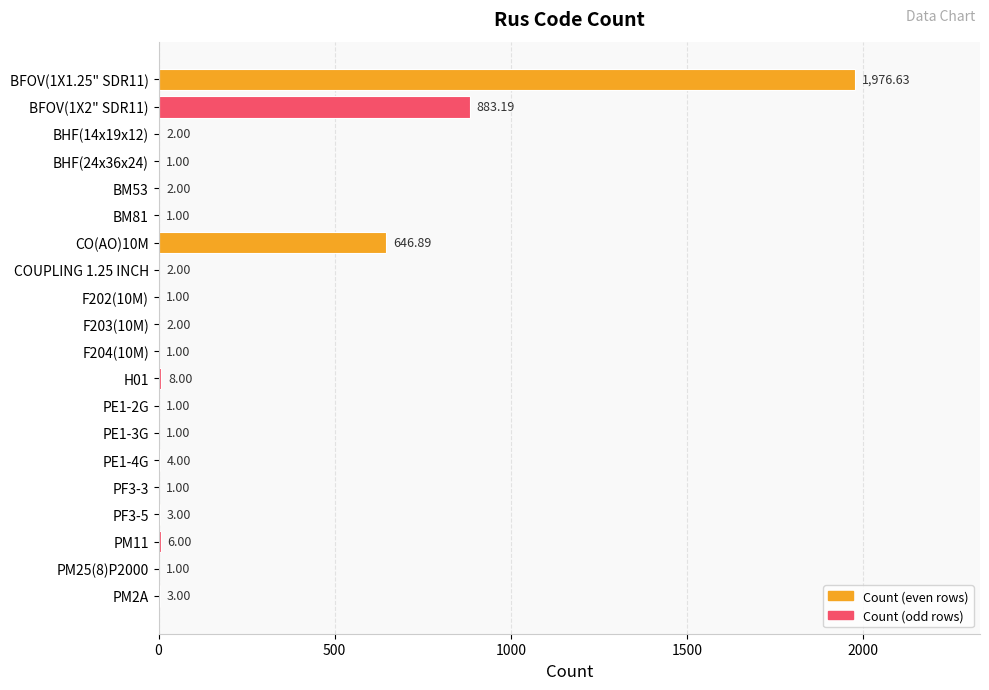

Approximately how many times larger is the value at H01 compared to PF3-5?

2.7